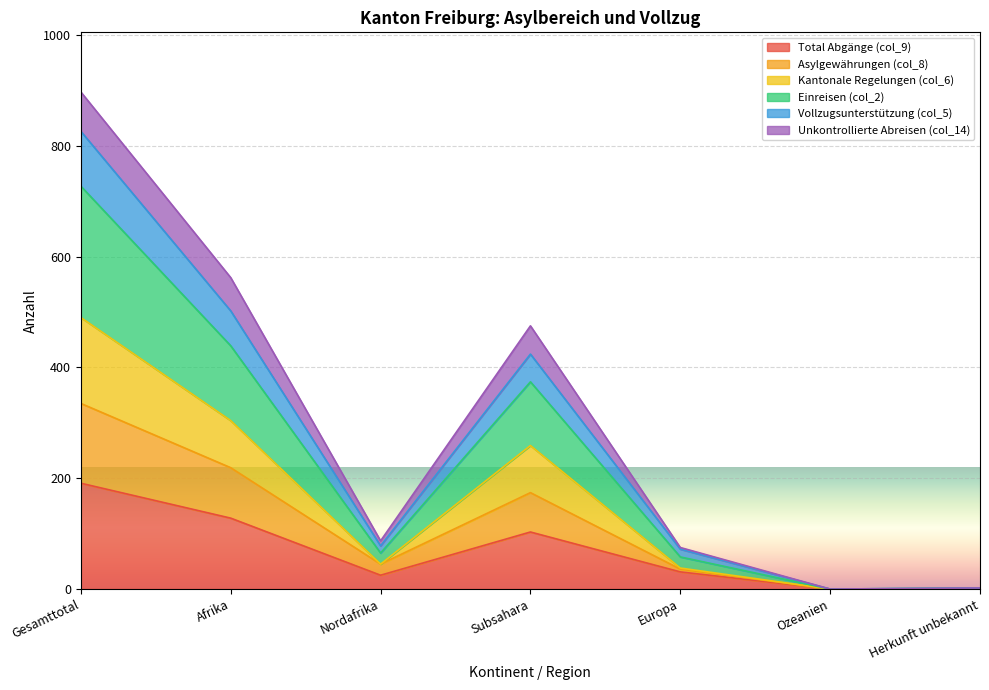

Rank the categories by Kantonale Regelungen (col_6) value from lowest to highest.

Ozeanien, Herkunft unbekannt, Europa, Nordafrika, Subsahara, Afrika, Gesamttotal